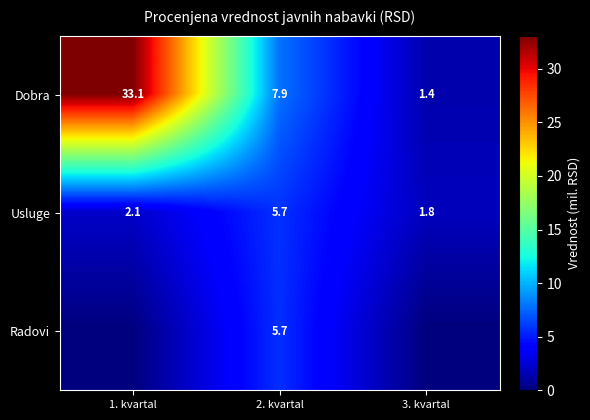

Is the value of Dobra at 2. kvartal greater than the value of Usluge at 1. kvartal?

Yes